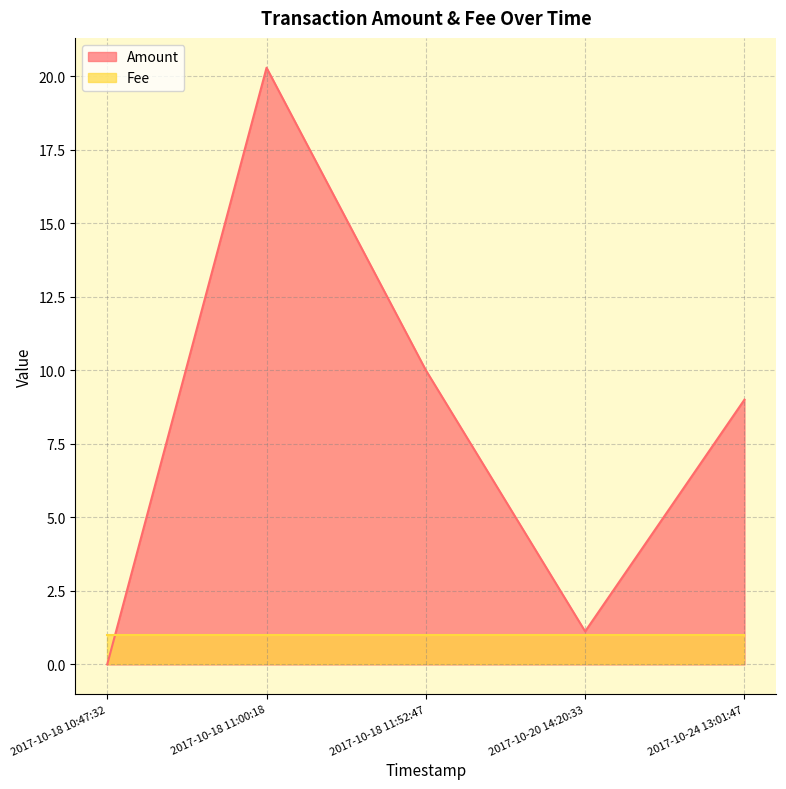

Reading left to right, list all the values displayed in this chart.

Amount: 2017-10-24 13:01:47=9.0	2017-10-20 14:20:33=1.1	2017-10-18 11:52:47=10.0	2017-10-18 11:00:18=20.3	2017-10-18 10:47:32=0.0
Fee: 2017-10-24 13:01:47=1.0	2017-10-20 14:20:33=1.0	2017-10-18 11:52:47=1.0	2017-10-18 11:00:18=1.0	2017-10-18 10:47:32=1.0